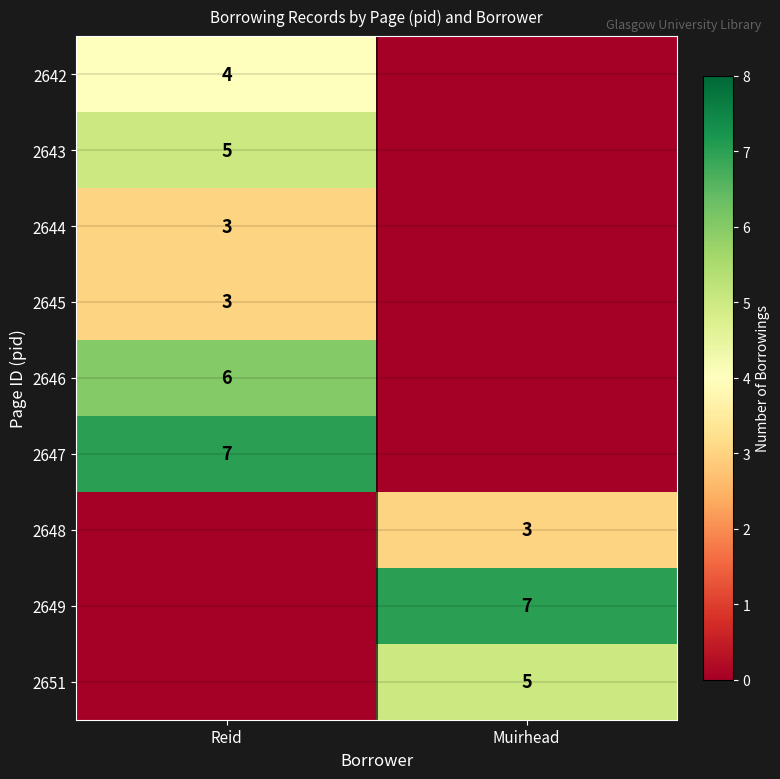

Count the number of data series in this chart.

9